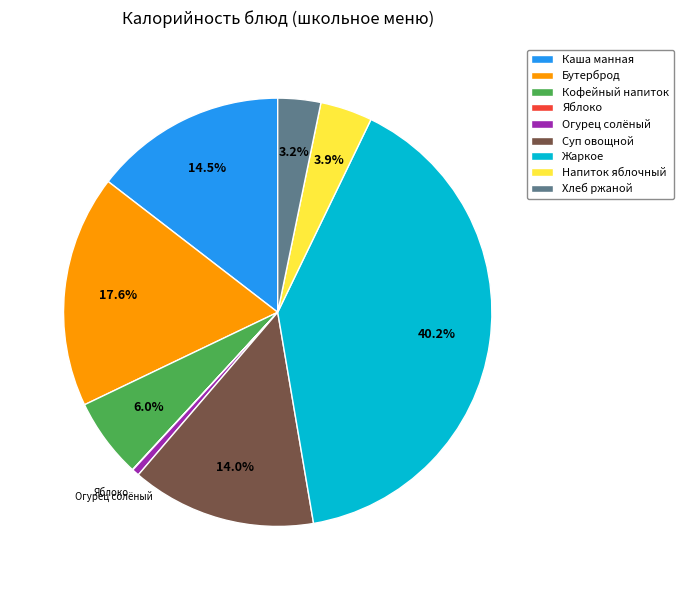

What percentage is NOT represented by Суп овощной?

86.0%